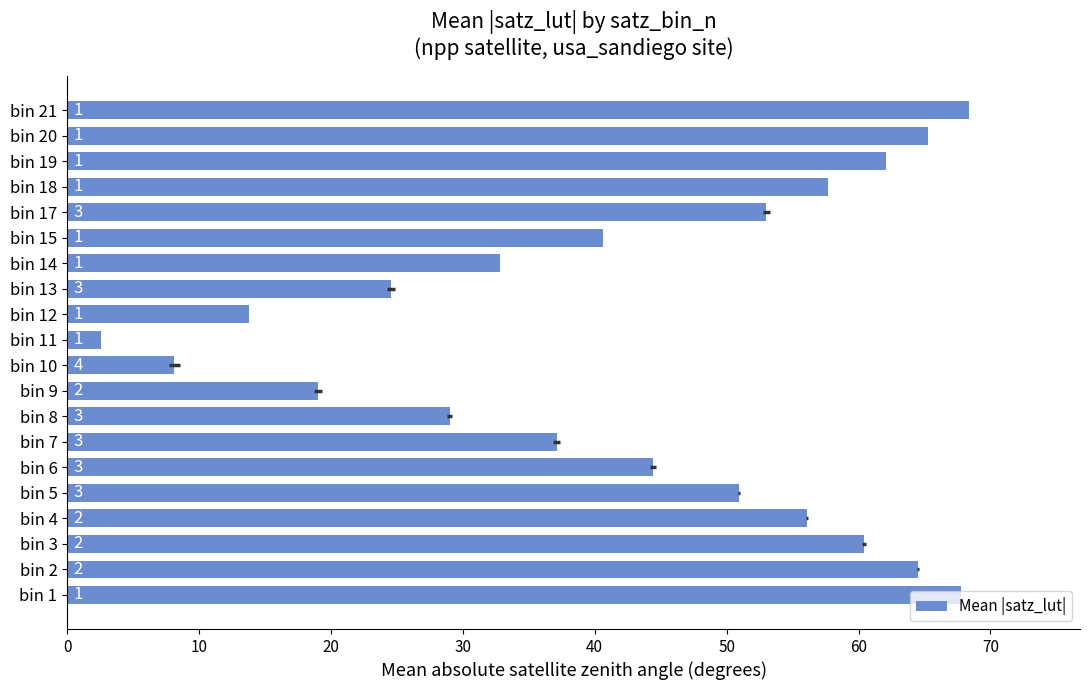

Between bin 8 and bin 3, which is larger?

bin 3